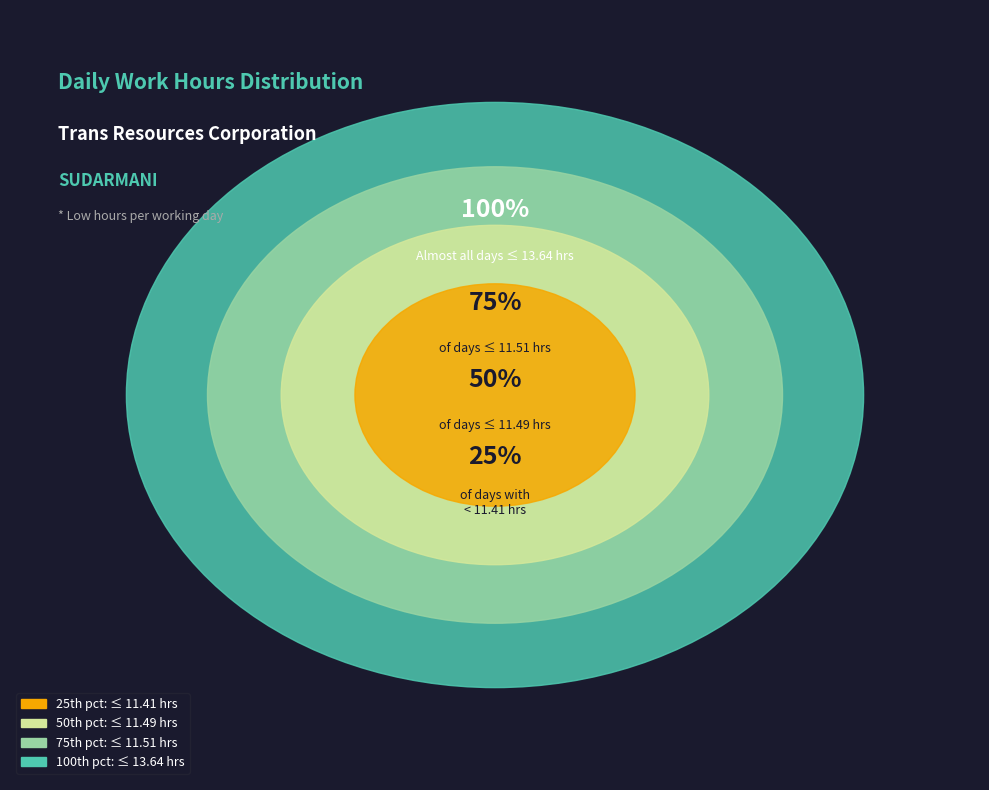

Does Day 7 account for over 50% of the chart?

No